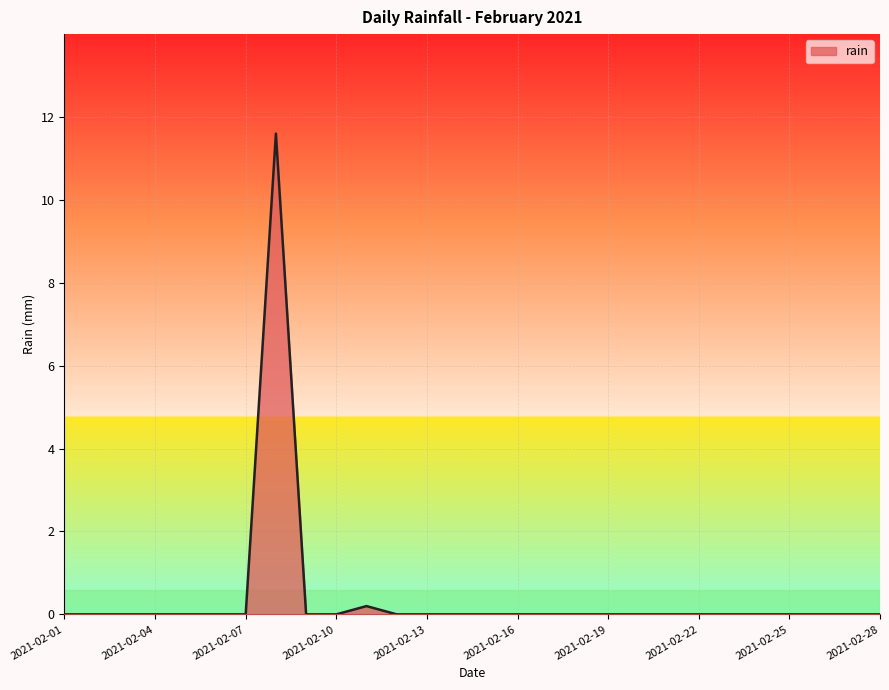

What is the difference between the maximum and minimum values?

11.6